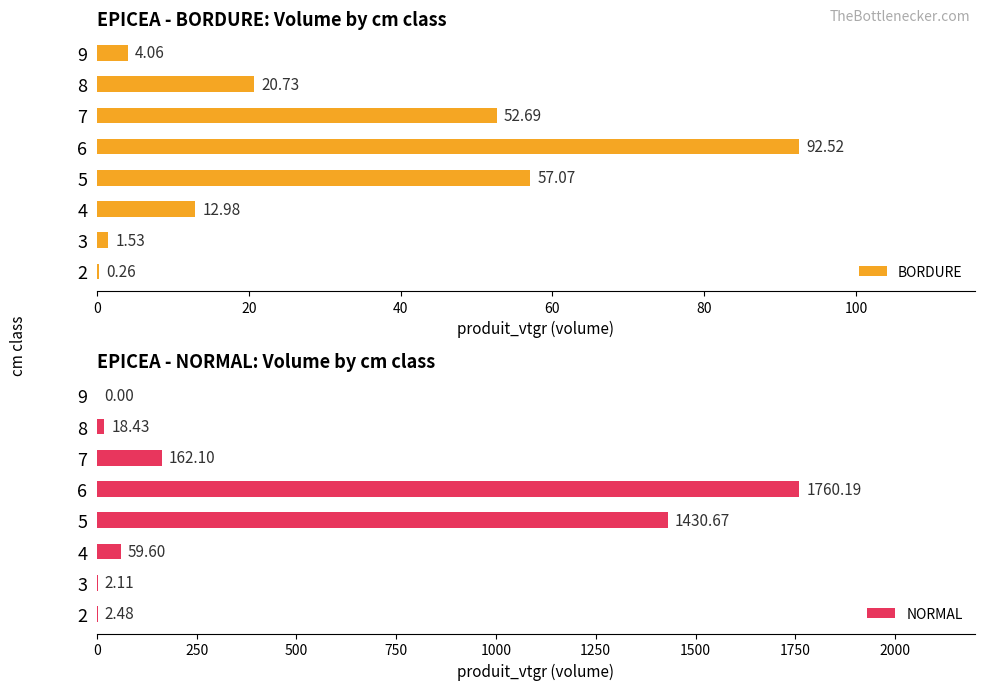

What are all the series names shown in the legend?

BORDURE, NORMAL